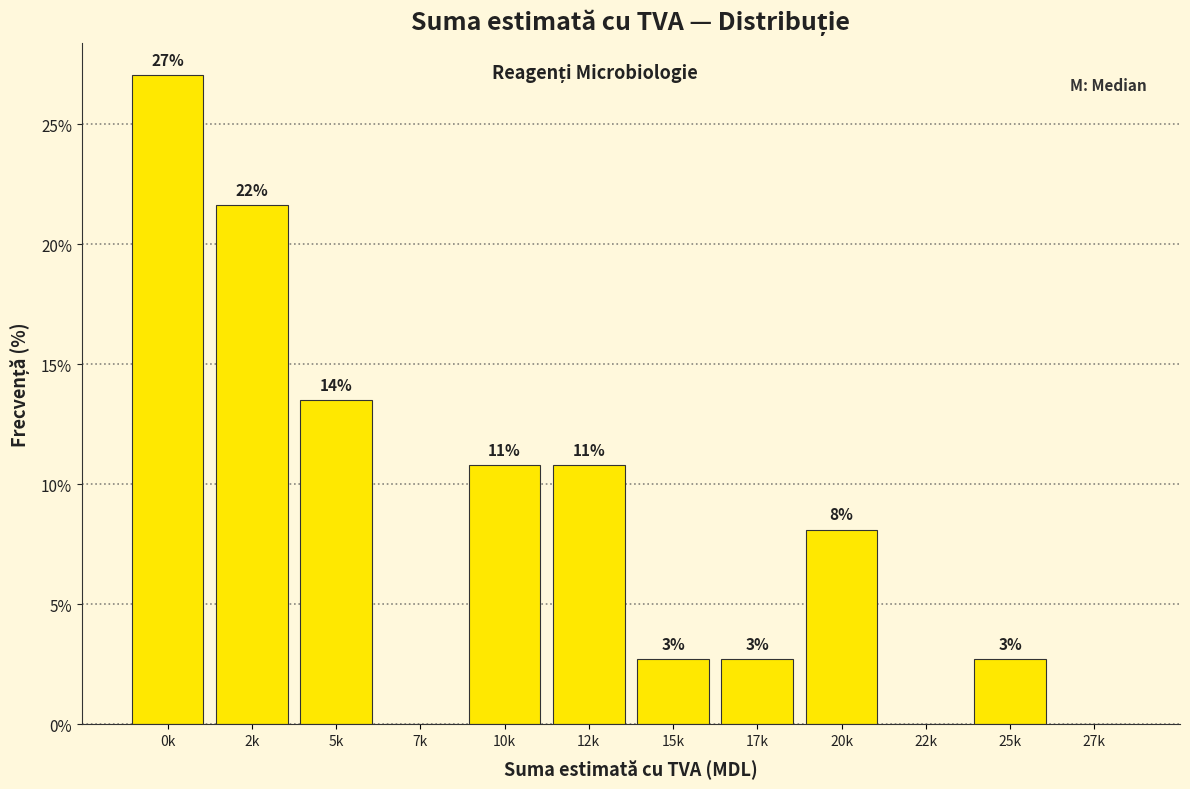

Are the bars horizontal?

No